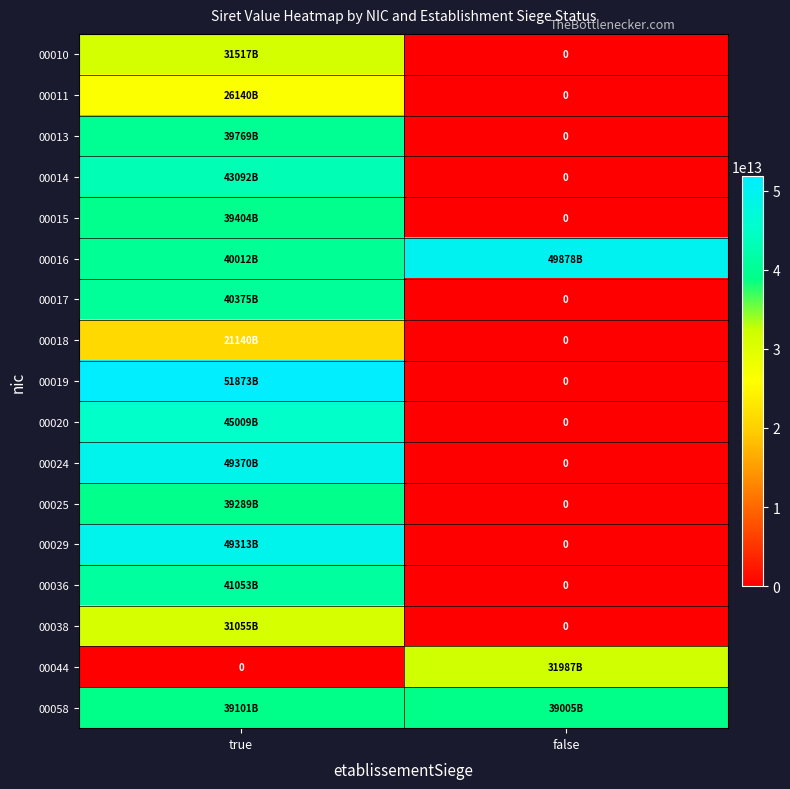

List the series in order of their peak value, lowest first.

00018, 00011, 00038, 00010, 00044, 00058, 00025, 00015, 00013, 00017, 00036, 00014, 00020, 00029, 00024, 00016, 00019